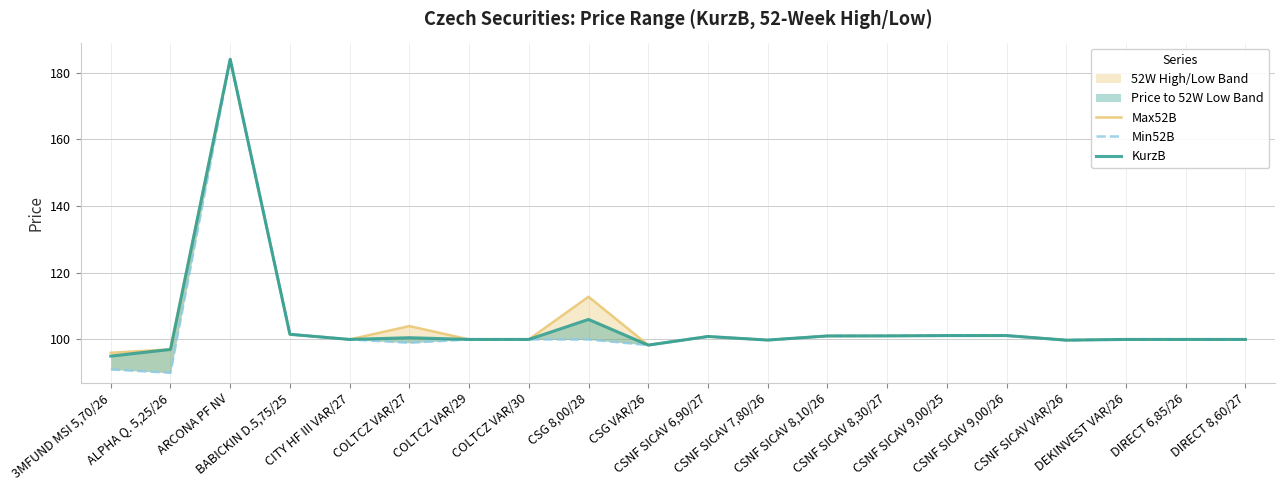

Is it true that KurzB equals 150.9 at CSNF SICAV 8,10/26?

False